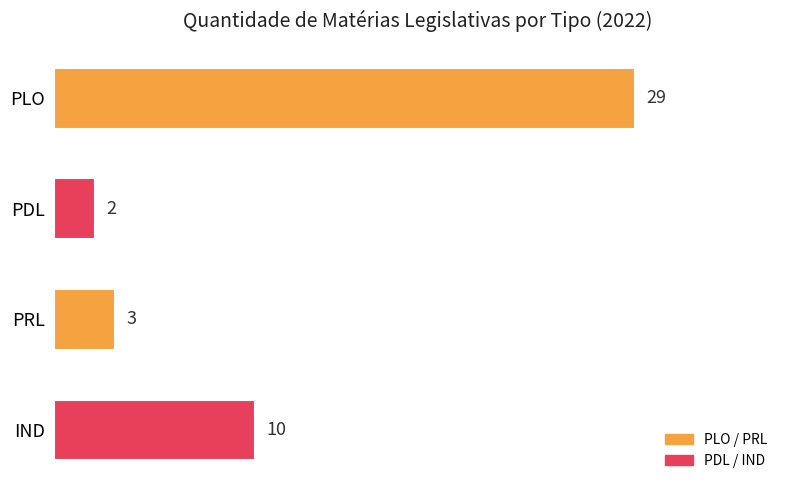

List the labels in order of value, smallest first.

PDL, PRL, IND, PLO